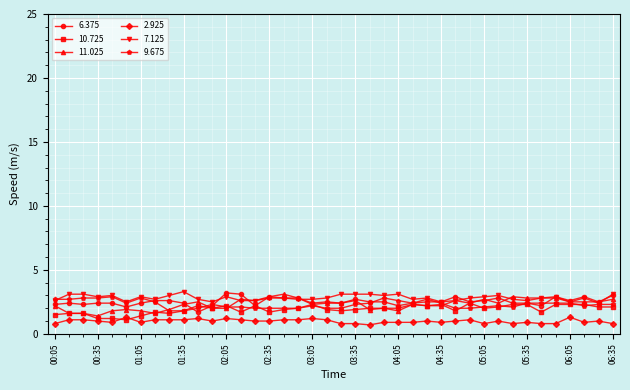

What is the value of the 7.125 point at the 17th from the left?

2.8